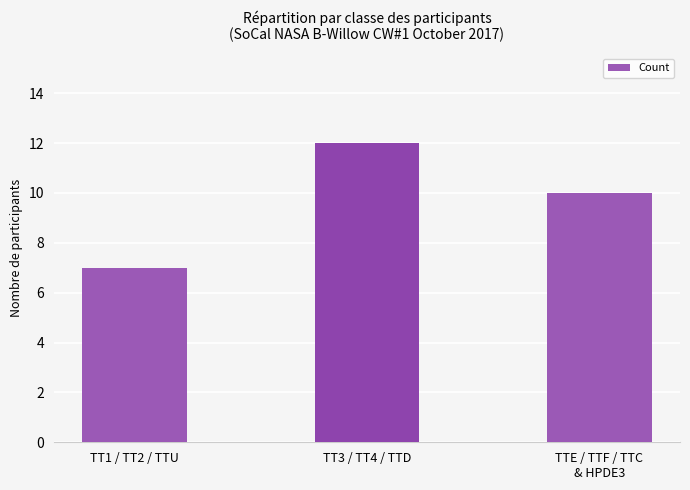

Reading left to right, list all the values displayed in this chart.

7	12	10